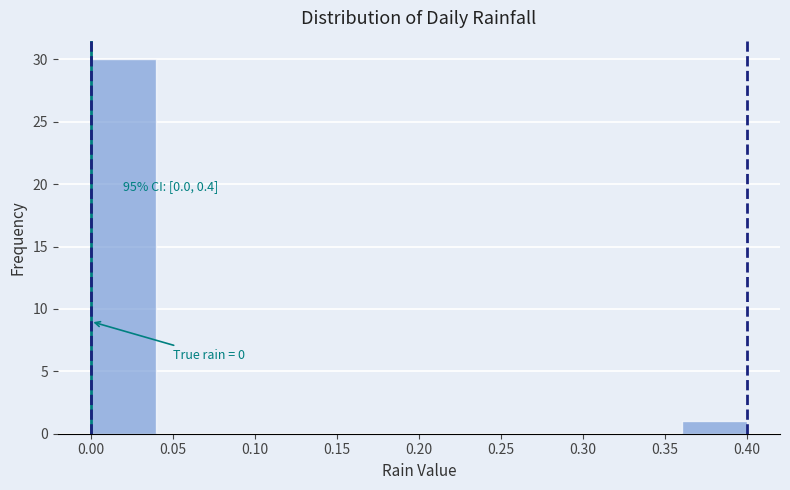

Over which range of the x-axis is the bar tallest?

0.00 to 0.04